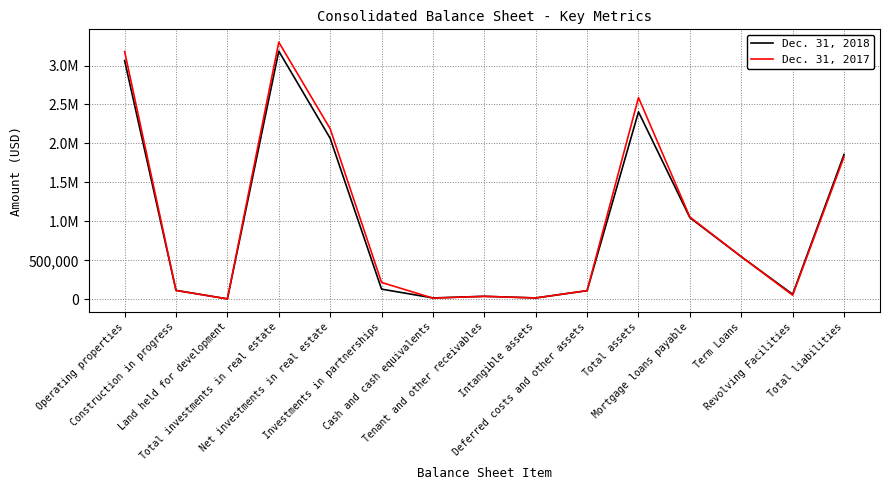

What are all the series names shown in the legend?

Dec. 31, 2018, Dec. 31, 2017